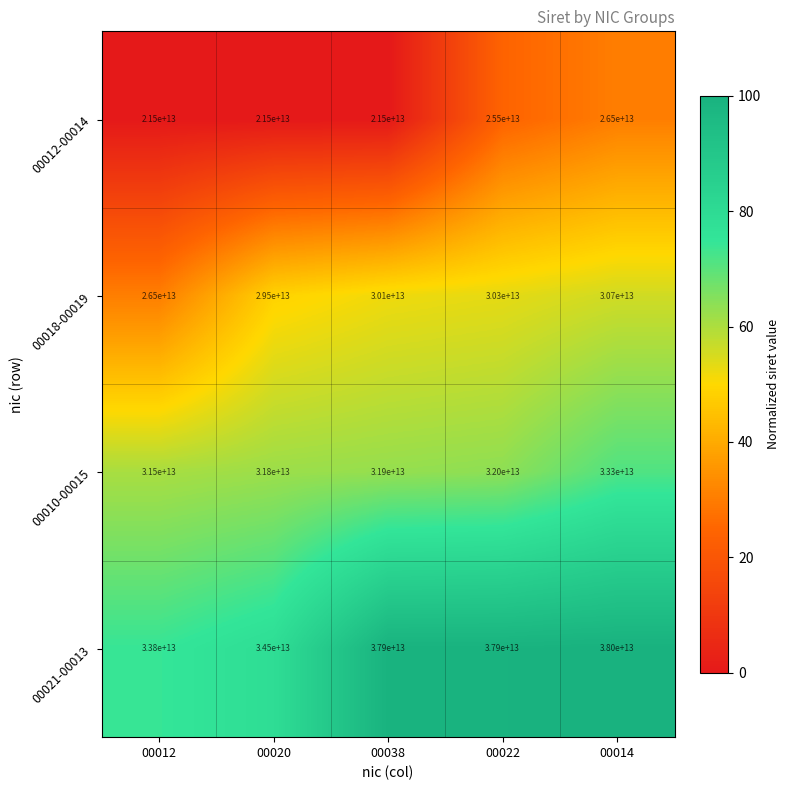

The value of 00012-00014 at 00022 is 25500000000000. True or false?

True